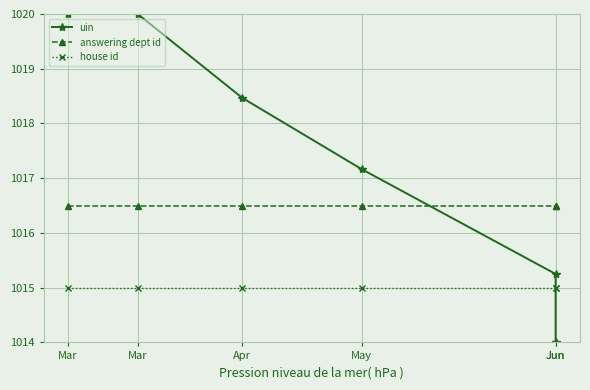

What is the value of the answering dept id point at the 6th from the left?

1016.5